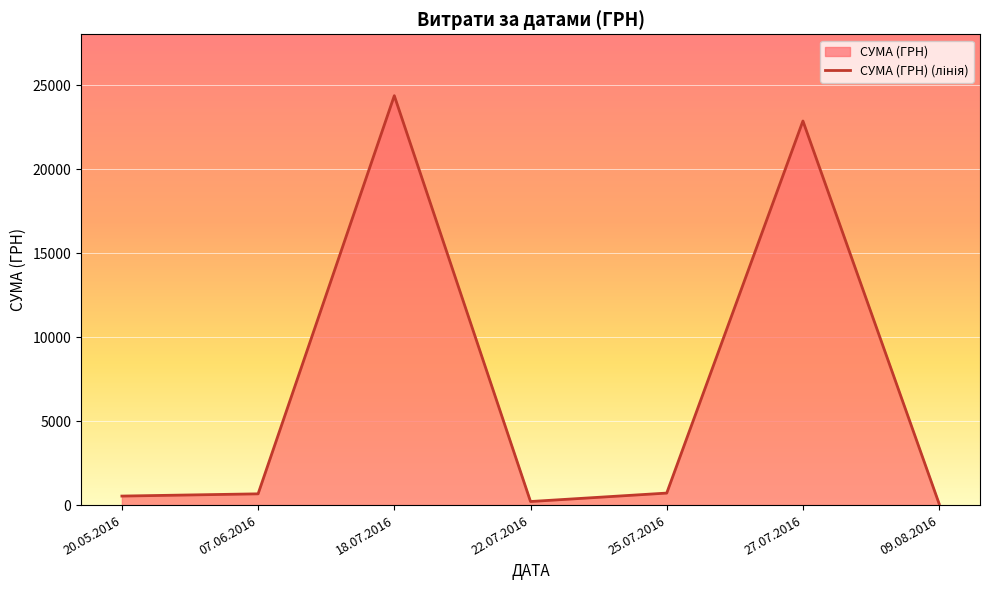

Approximately how many times larger is the value at 22.07.2016 compared to 09.08.2016?

2.7